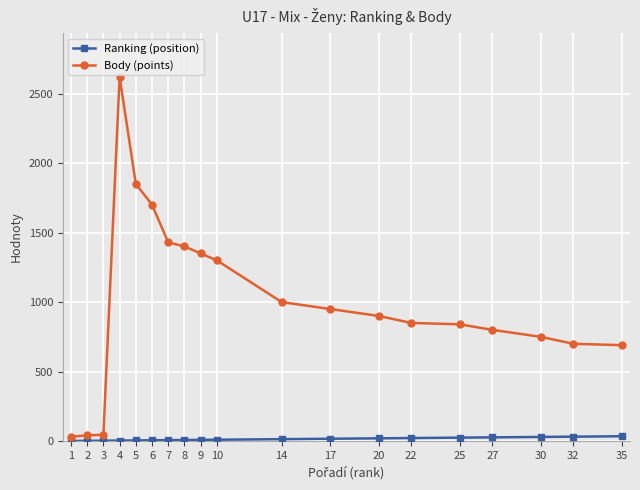

How many categories are shown in the chart?

19